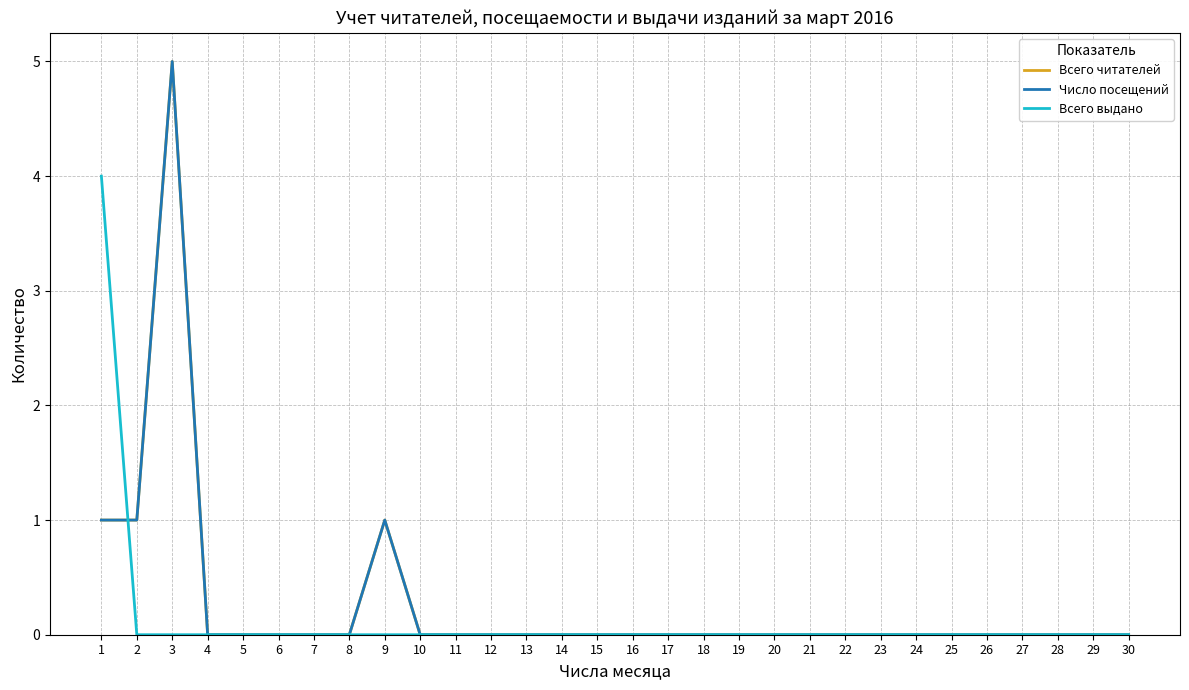

At which label is Всего выдано closest to 2?

1